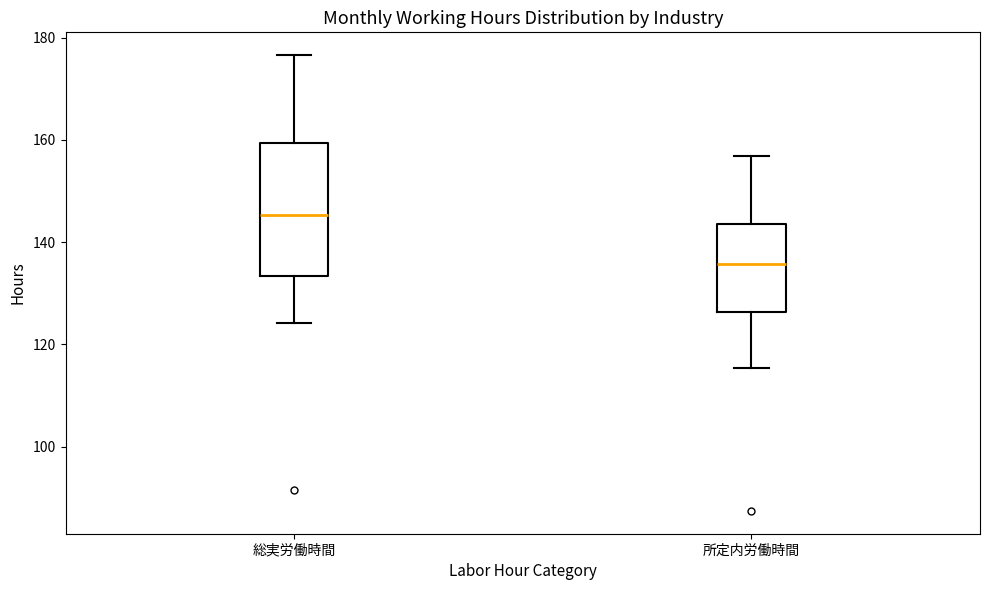

Reading left to right, transcribe this box plot: for each box, give where its median line is, the range the box spans, and where its two whiskers end, as read against the y-axis. The values are not printed on the chart, so give them approximately, as read against the axis.

総実労働時間: median 146, box 134 to 160, whiskers 124 to 176
所定内労働時間: median 136, box 126 to 144, whiskers 116 to 156